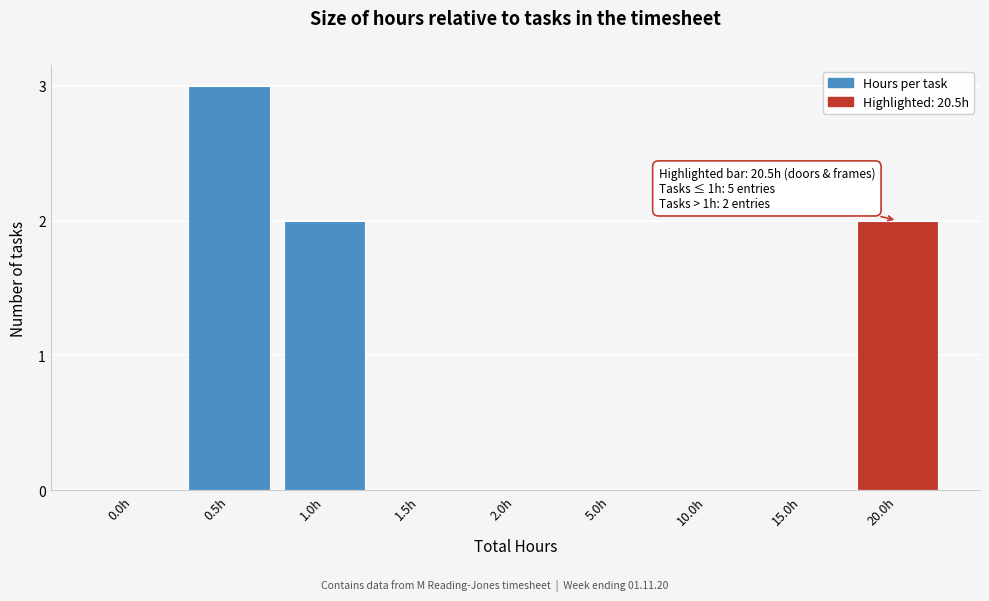

Reading right to left, transcribe all the data shown in this chart.

20.0h=2	15.0h=0	10.0h=0	5.0h=0	2.0h=0	1.5h=0	1.0h=2	0.5h=3	0.0h=0